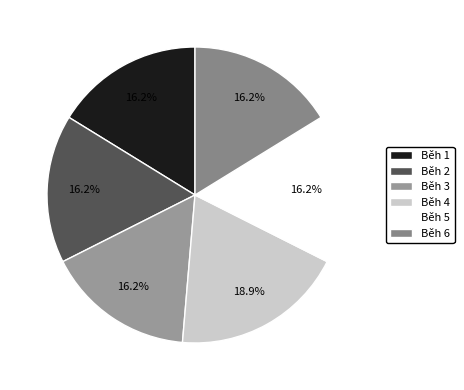

How many slices are in this pie chart?

6